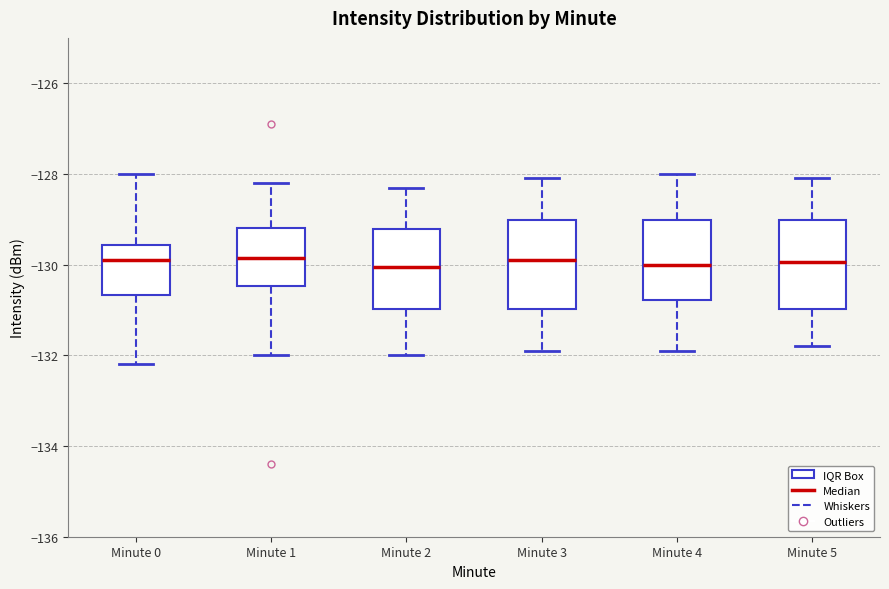

Reading left to right, transcribe this box plot: for each box, give where its median line is, the range the box spans, and where its two whiskers end, as read against the y-axis. The values are not printed on the chart, so give them approximately, as read against the axis.

Minute 0: median -130.0, box -130.6 to -129.6, whiskers -132.2 to -128.0
Minute 1: median -129.8, box -130.4 to -129.2, whiskers -132.0 to -128.2
Minute 2: median -130.0, box -131.0 to -129.2, whiskers -132.0 to -128.2
Minute 3: median -129.8, box -131.0 to -129.0, whiskers -131.8 to -128.0
Minute 4: median -130.0, box -130.8 to -129.0, whiskers -131.8 to -128.0
Minute 5: median -130.0, box -131.0 to -129.0, whiskers -131.8 to -128.0